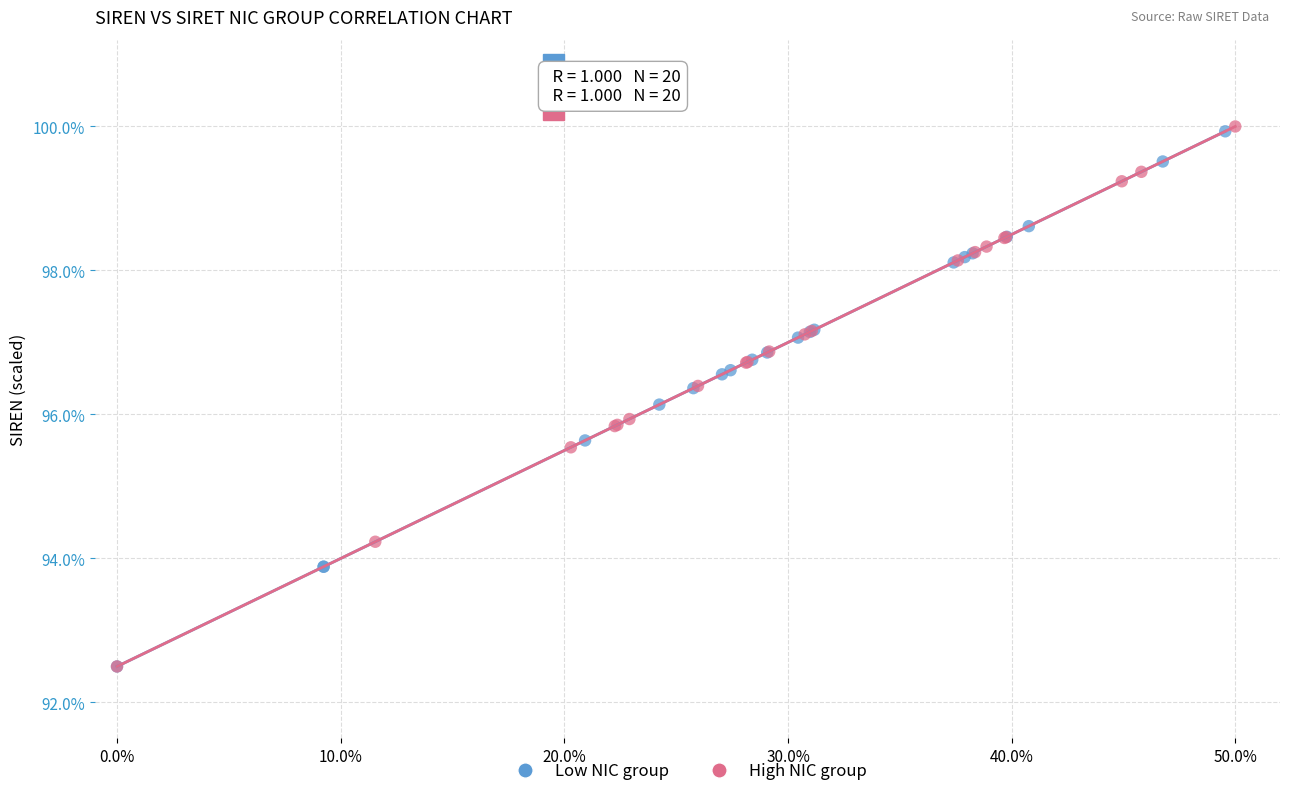

Which series has the largest Y range (max minus min)?

High NIC group